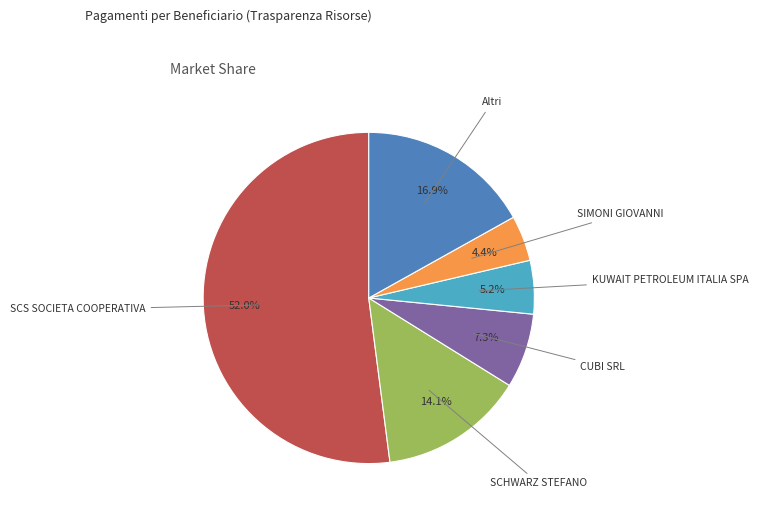

Is there any slice that represents more than half of the pie?

Yes